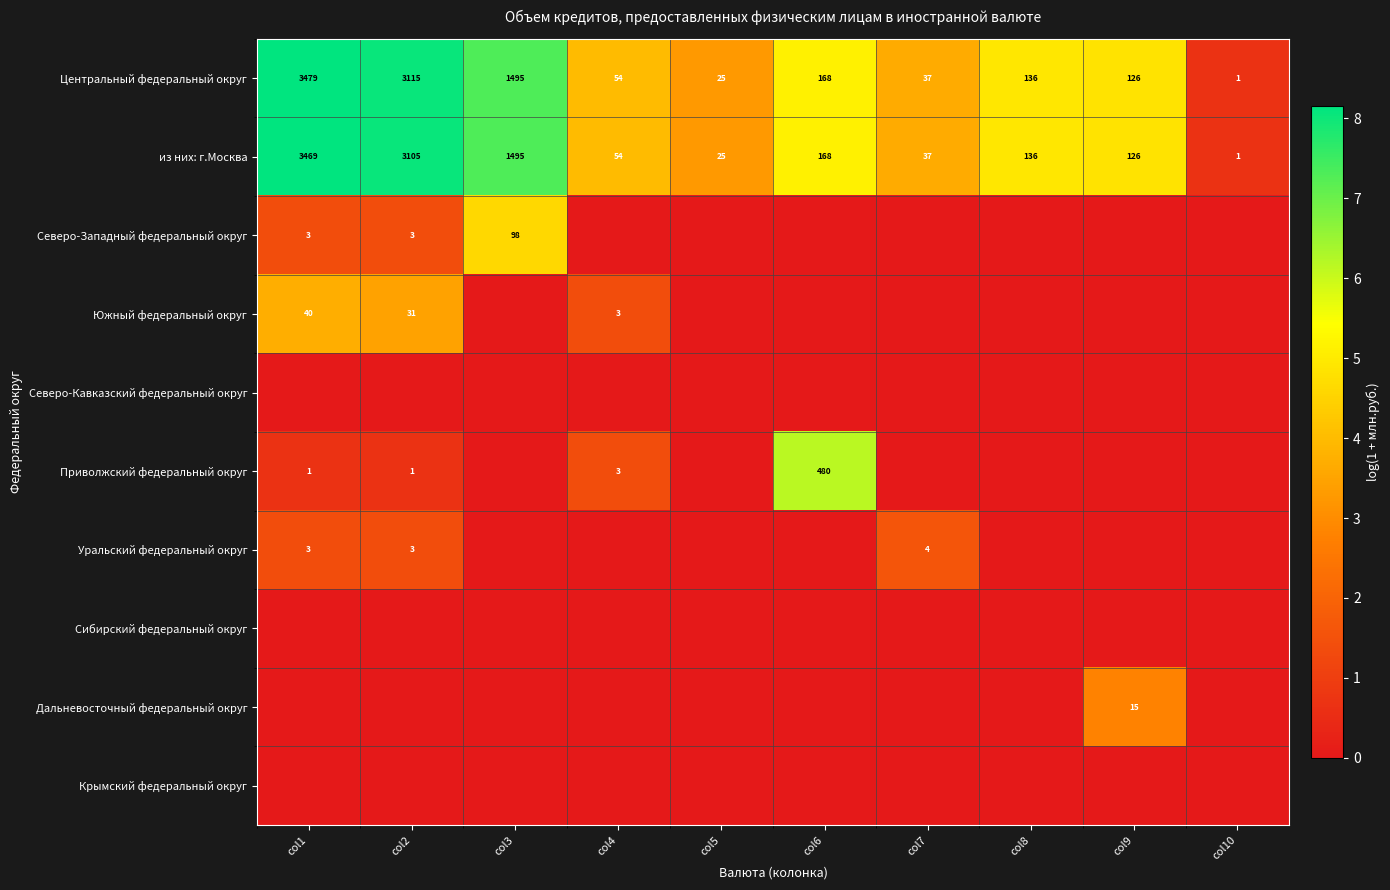

What is the total value across all series at col8?

9.8